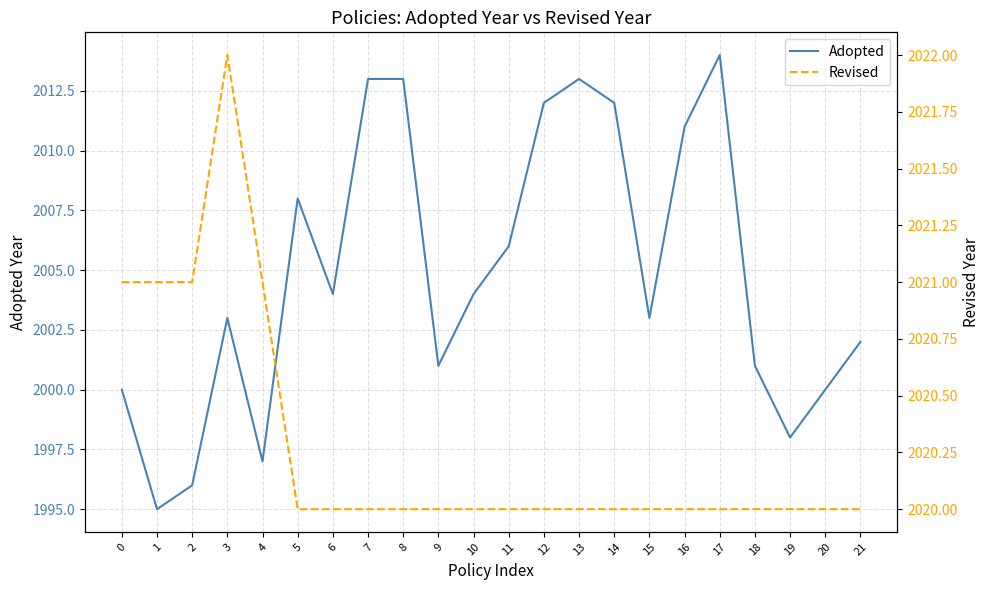

True or false: Revised has a value of 2635 at 8.

False